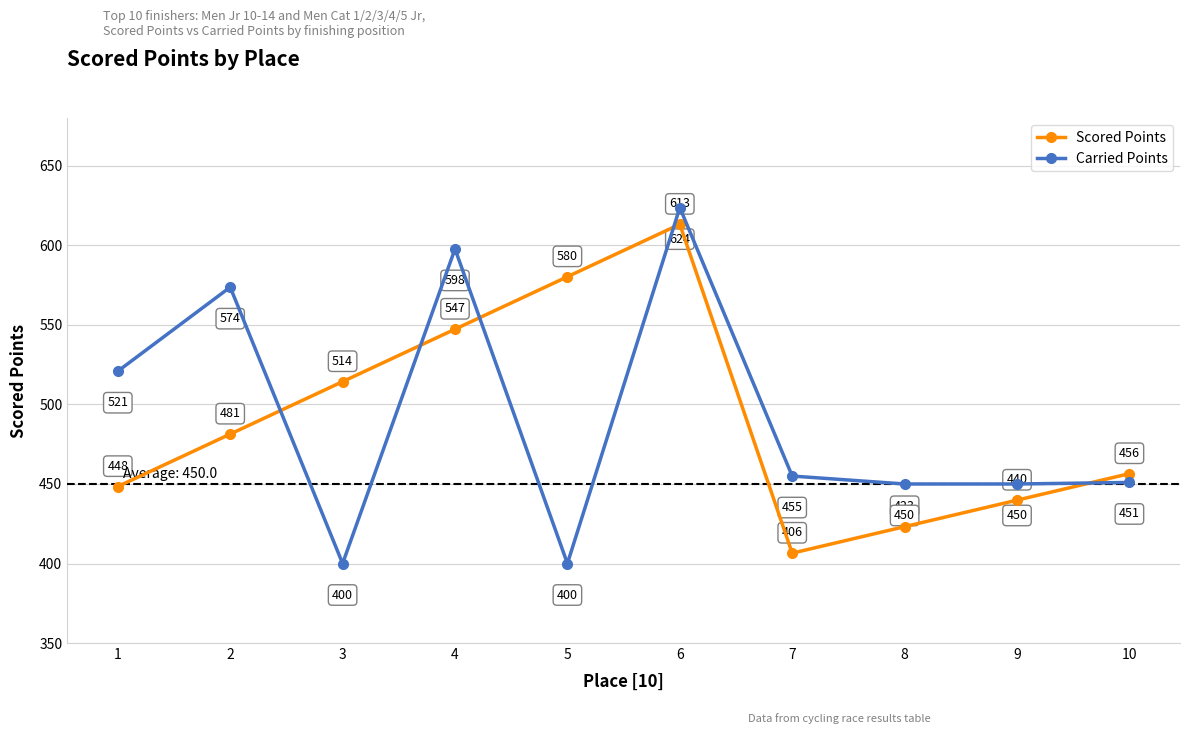

What is the difference between the highest and lowest values at 3?

114.4